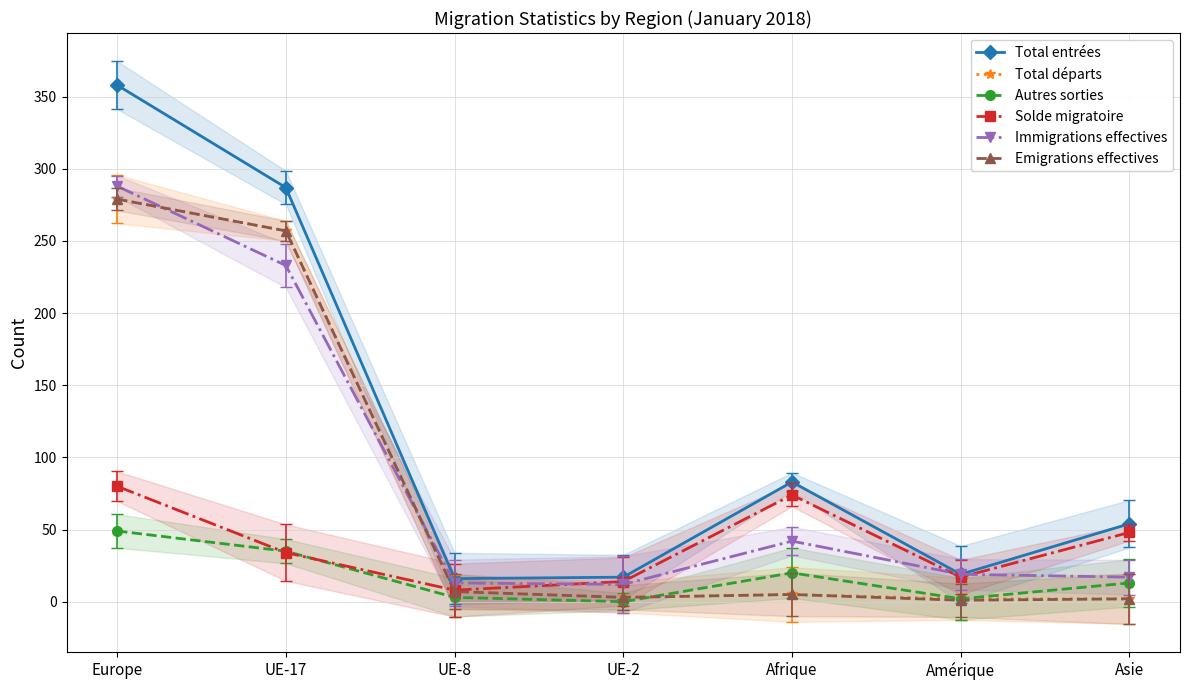

Rank the categories by Autres sorties value from lowest to highest.

UE-2, Amérique, UE-8, Asie, Afrique, UE-17, Europe